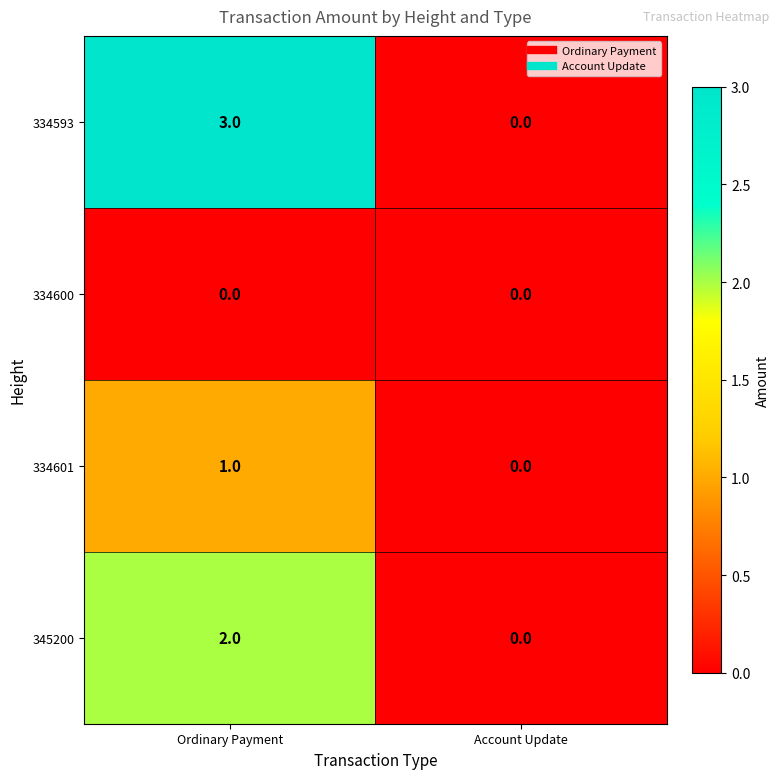

What is the difference between the 334593 values at Ordinary Payment and Account Update?

3